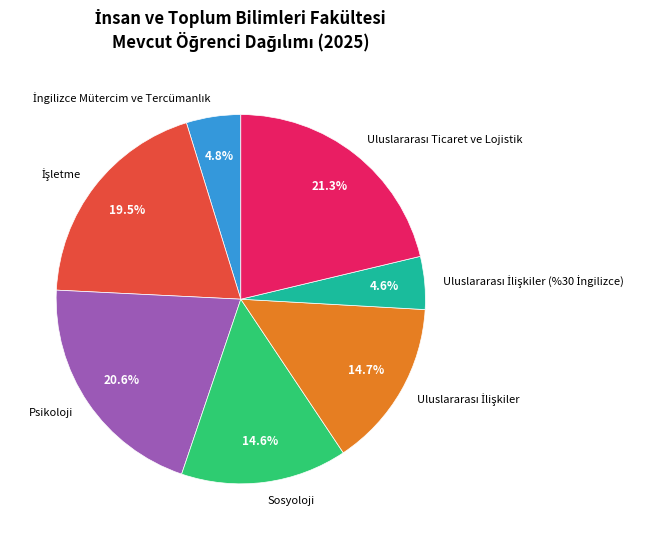

Is the sum of Sosyoloji and Psikoloji greater than half?

No